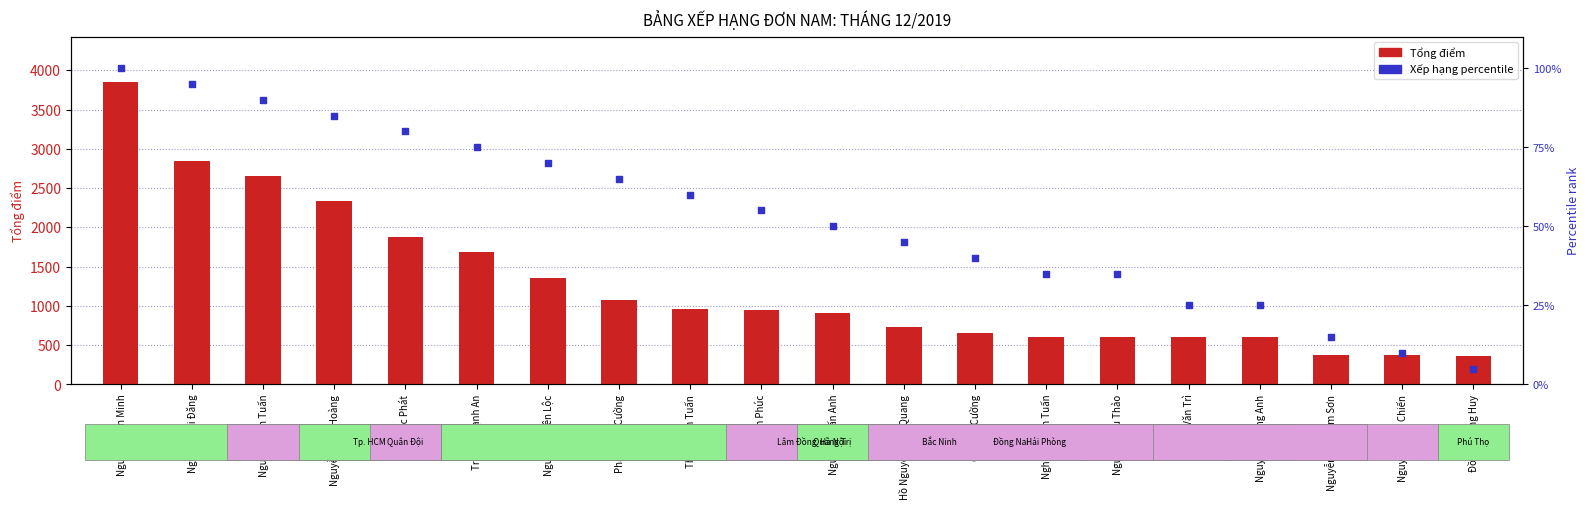

What are all the series names shown in the legend?

Tổng điểm, Xếp hạng percentile